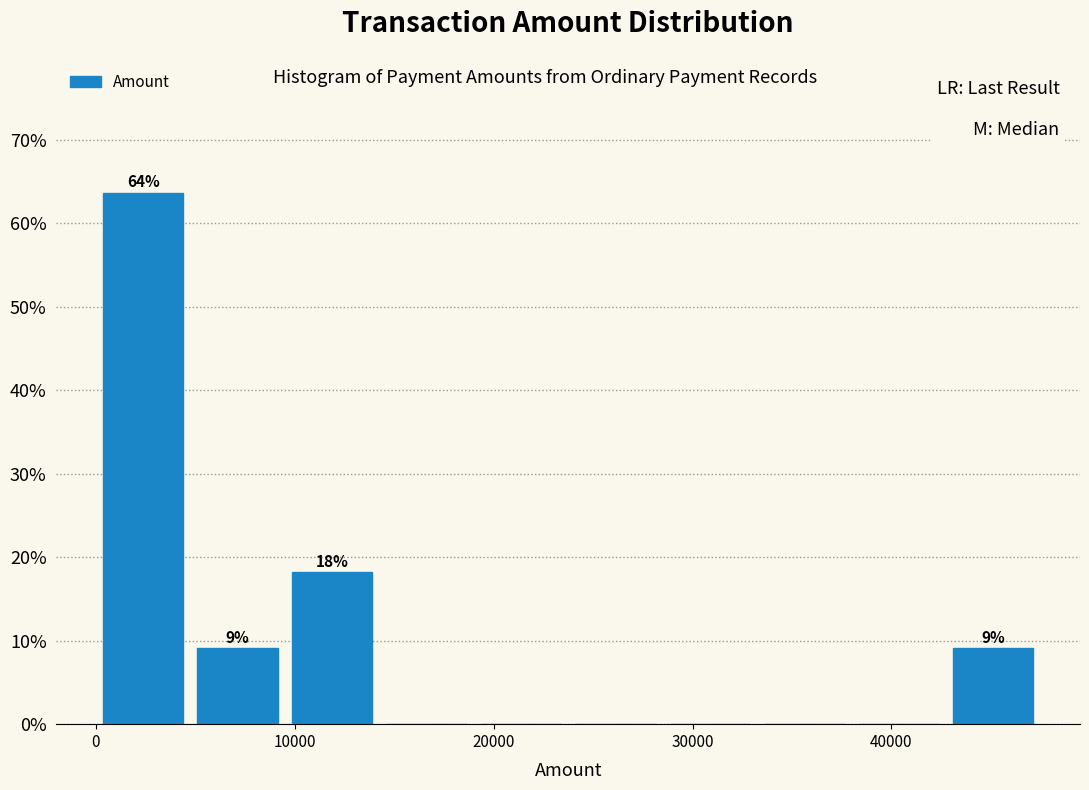

Which range on the x-axis has the tallest bar?

0 to 5000